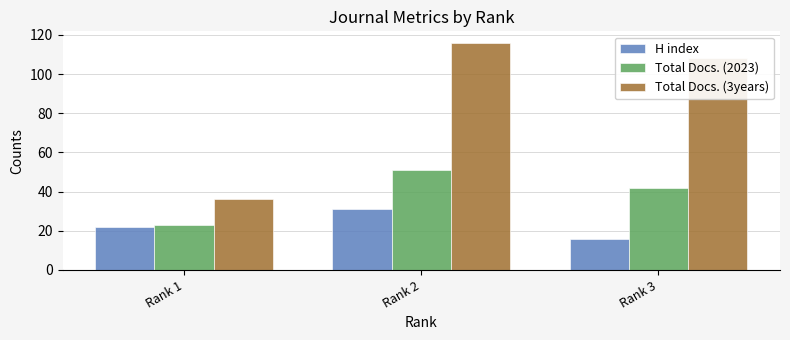

What is the value of the H index bar at the 1st from the left?

22